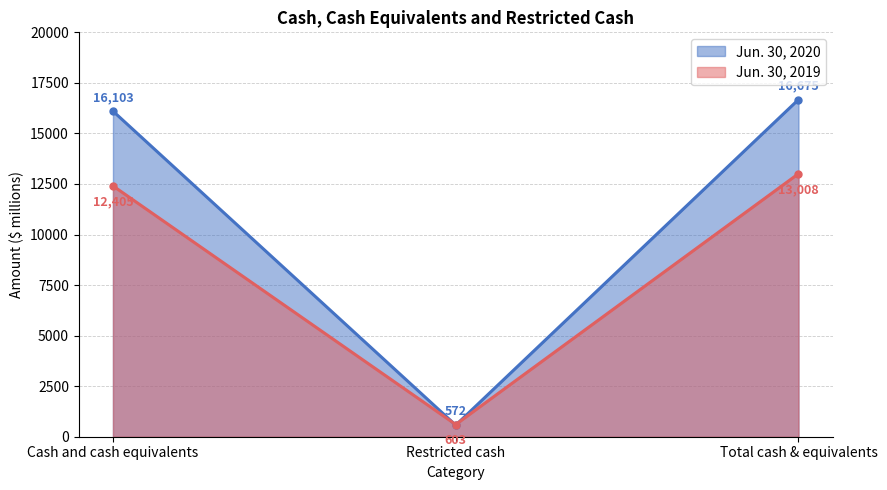

Which has a higher value, Restricted cash or Cash and cash equivalents?

Cash and cash equivalents